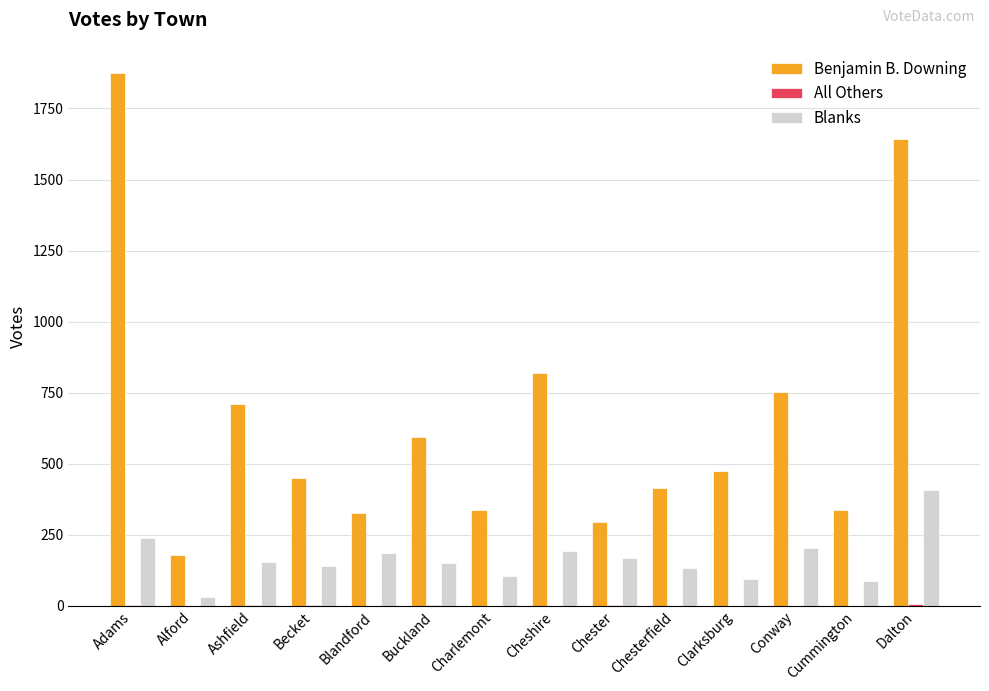

Which series changed the most between Blandford and Cheshire?

Benjamin B. Downing